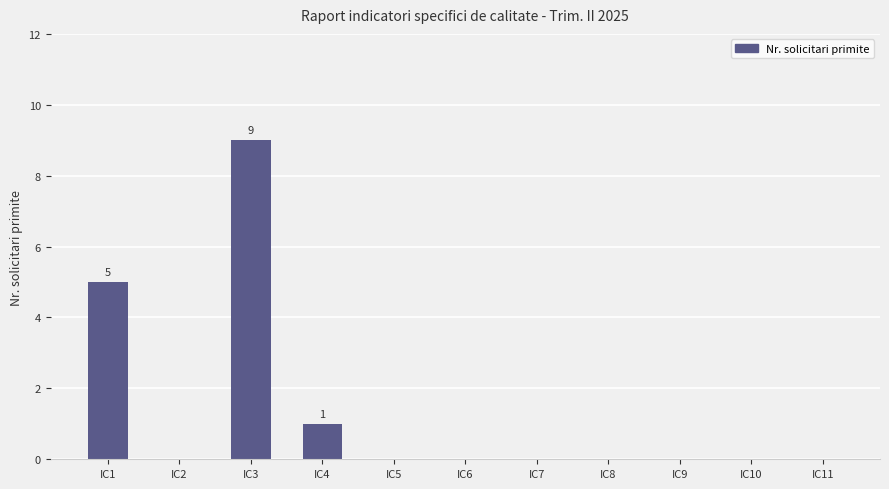

The chart shows a value of 0 at IC6. True or false?

True